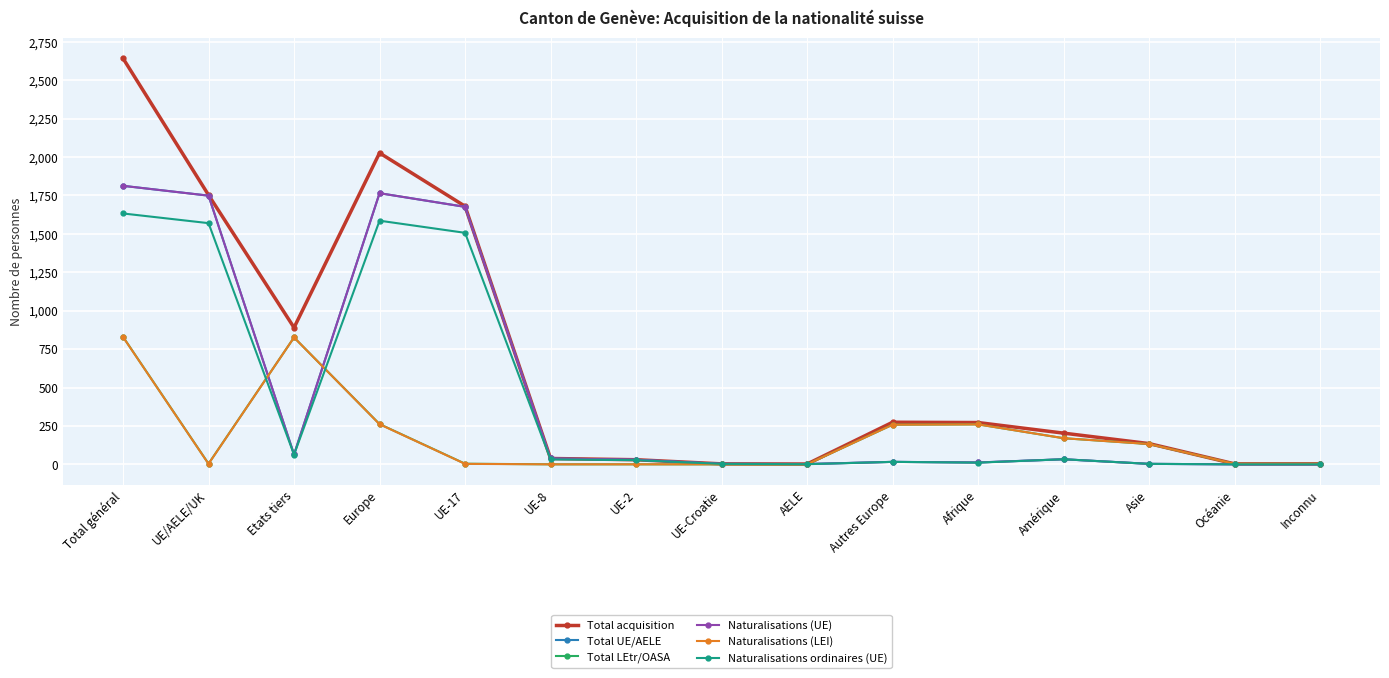

How many lines are shown in the chart?

6